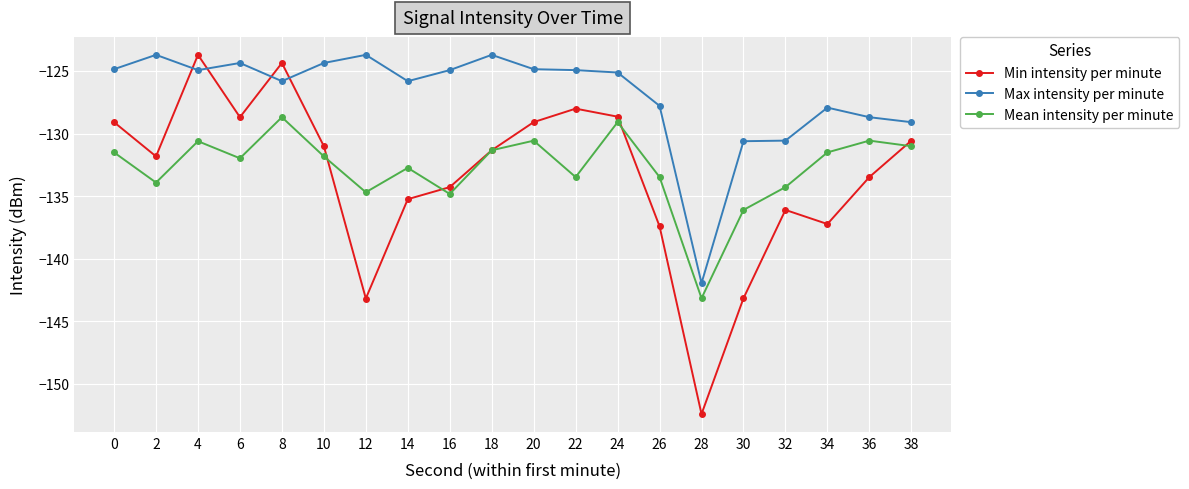

Does the chart have visible grid lines?

Yes